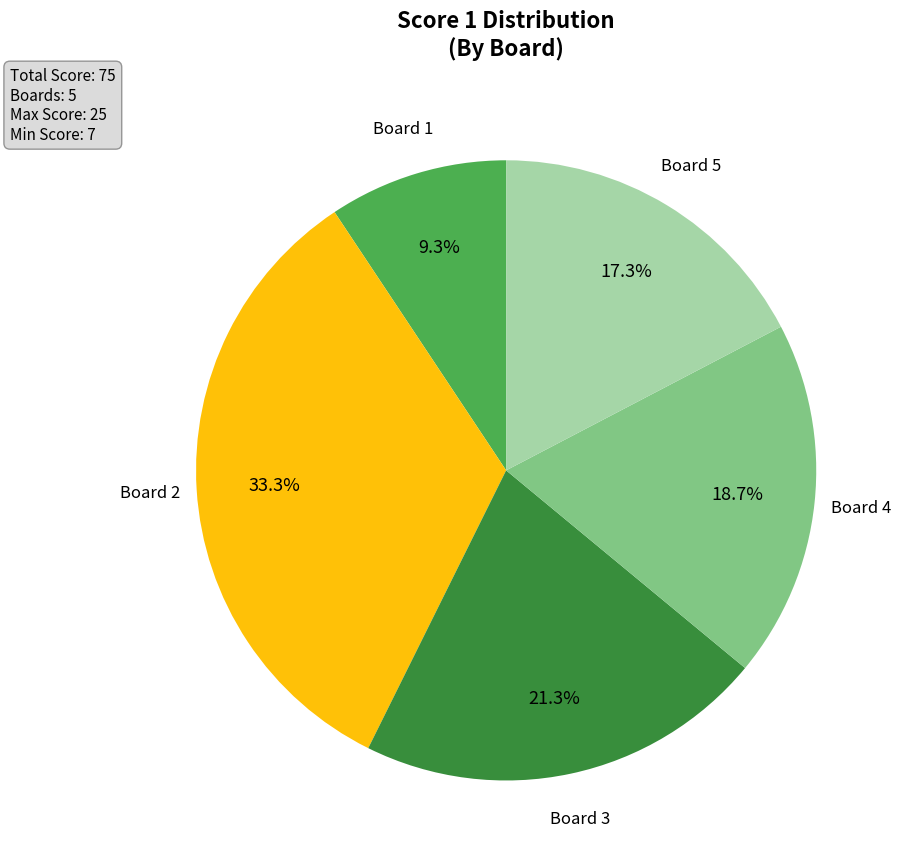

Do Board 1 and Board 5 together represent more than half of the pie?

No